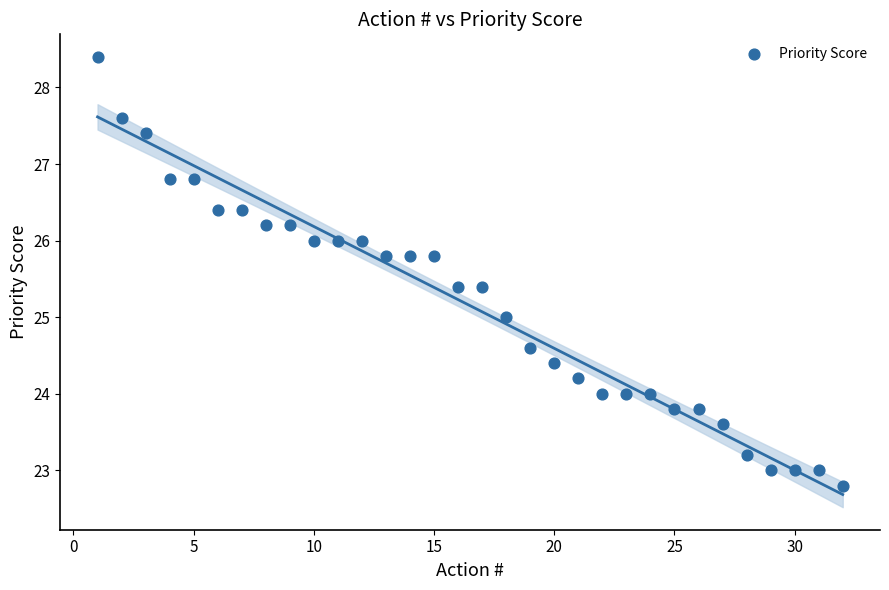

What is the range of Y values (max minus min)?

5.6